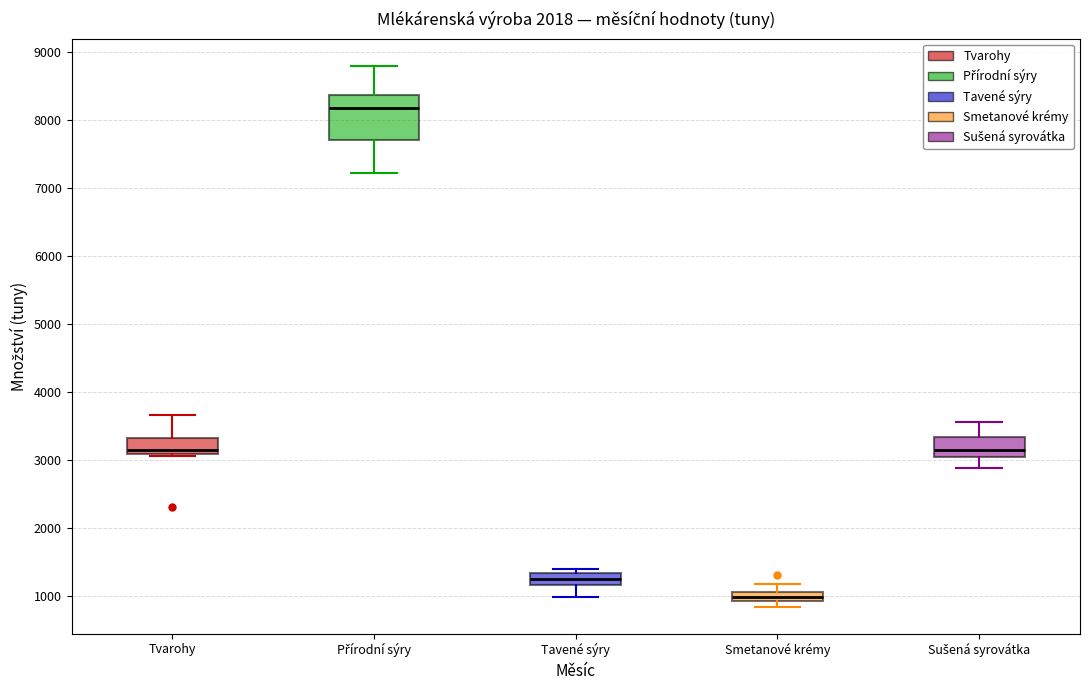

Which box is the tallest, from its lower edge to its upper edge?

Přírodní sýry